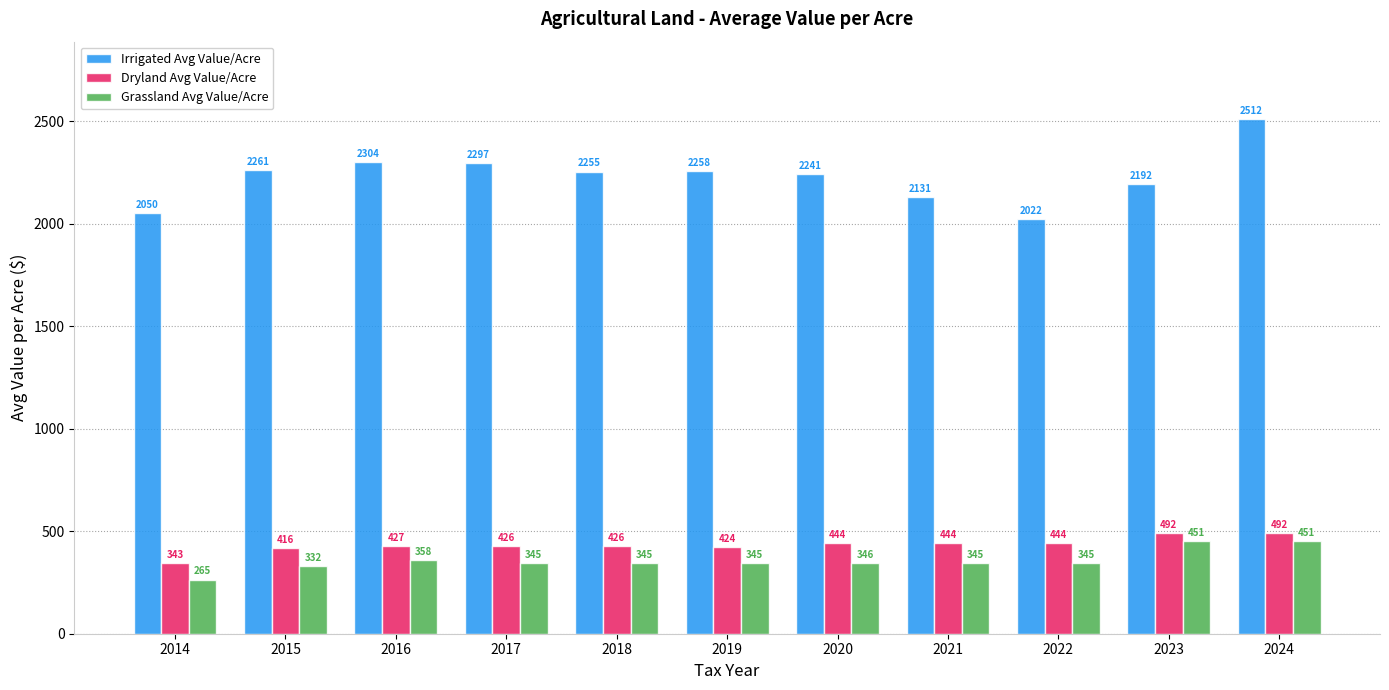

What is the sum of all Grassland Avg Value/Acre values?

3927.2